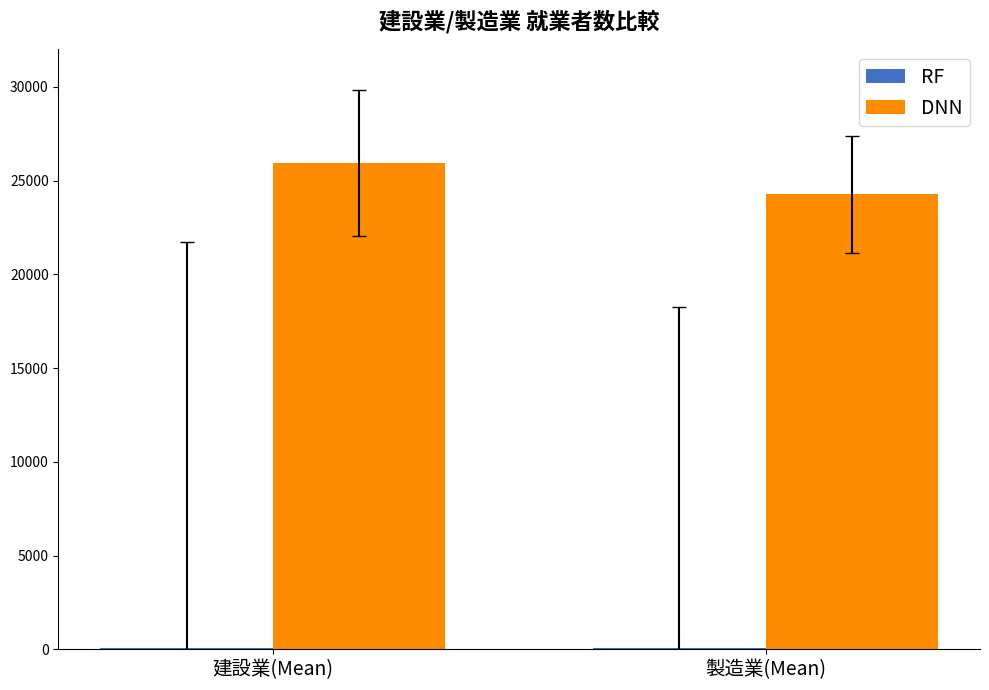

At which category does the chart reach its peak across all series?

建設業(Mean)